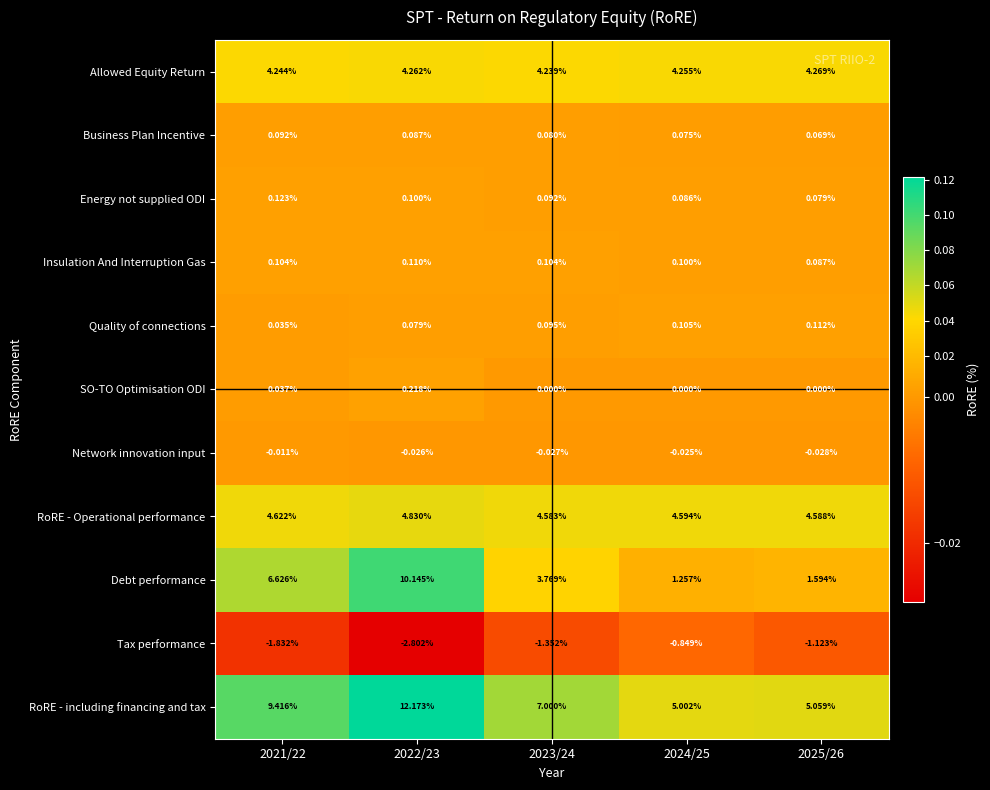

Which series has the largest total across all categories?

RoRE - including financing and tax